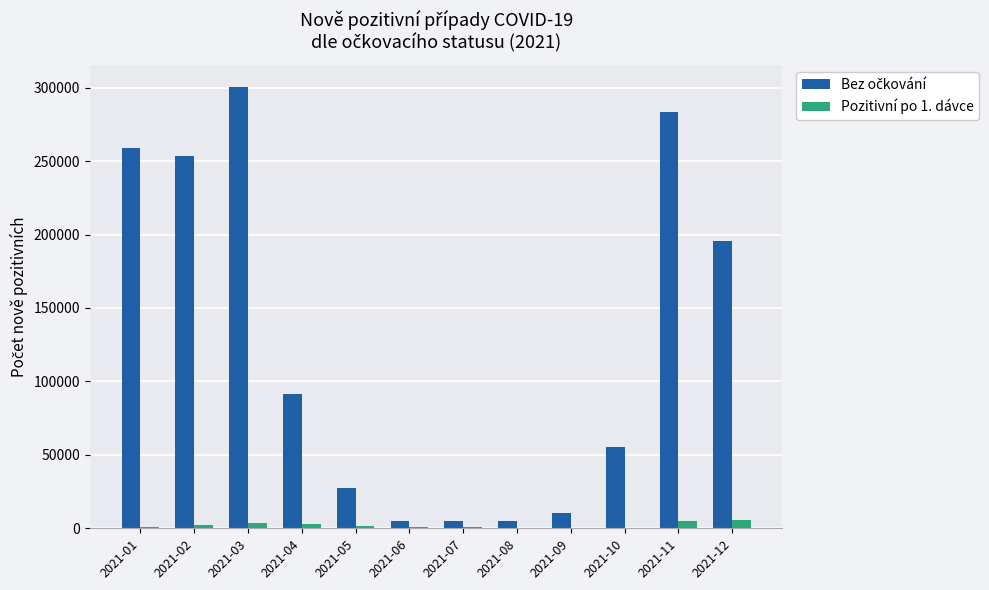

Are the bars horizontal?

No